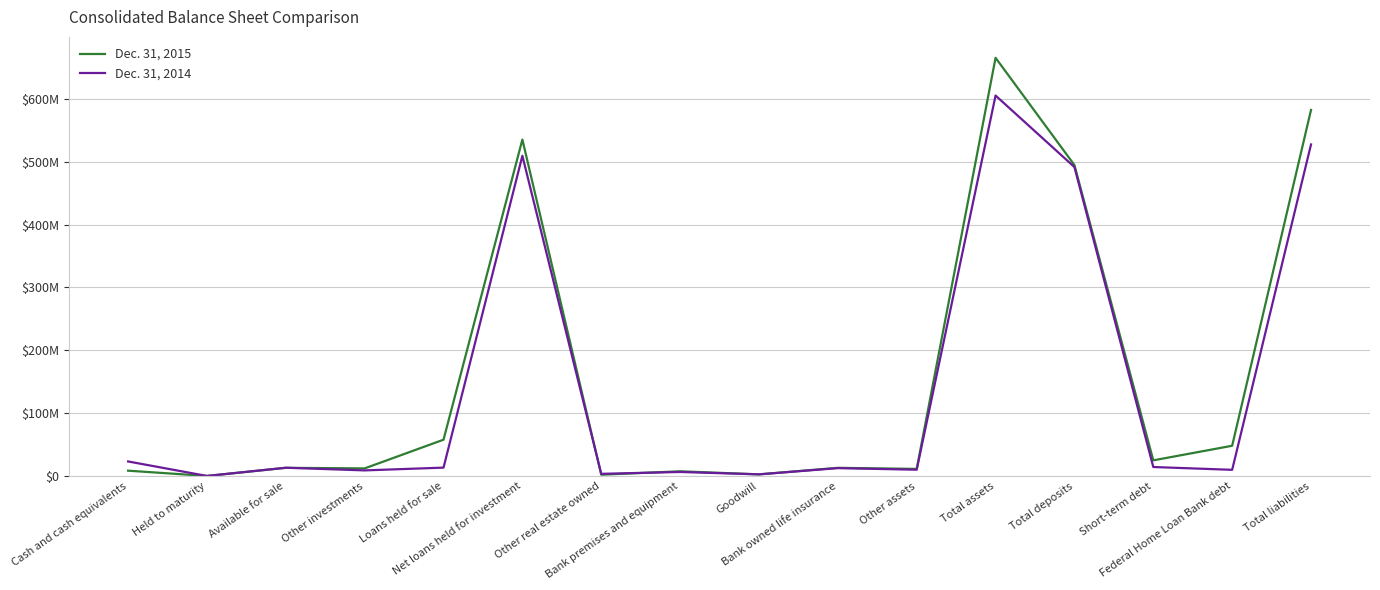

Does the chart have visible grid lines?

Yes